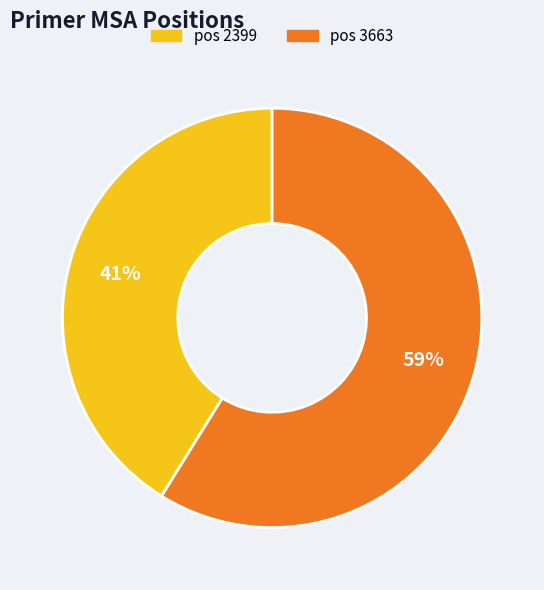

Does any single category account for the majority?

Yes